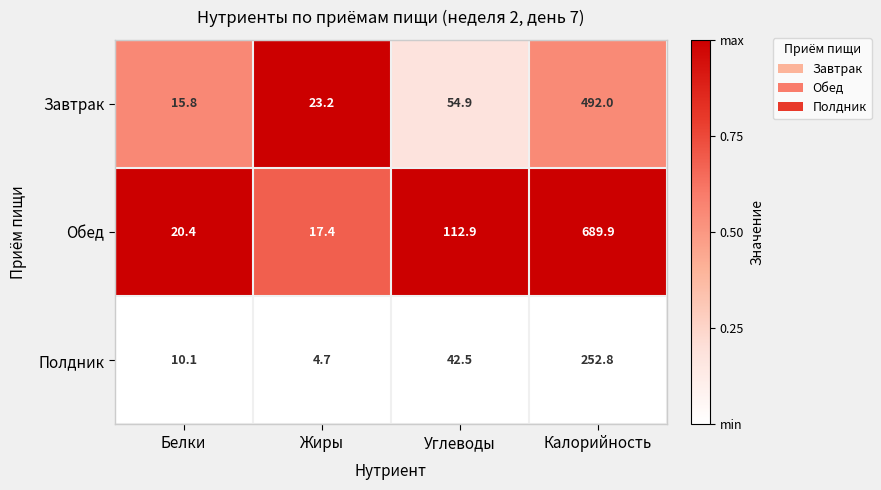

What is the difference between the maximum and second lowest values in the Обед series?

669.5